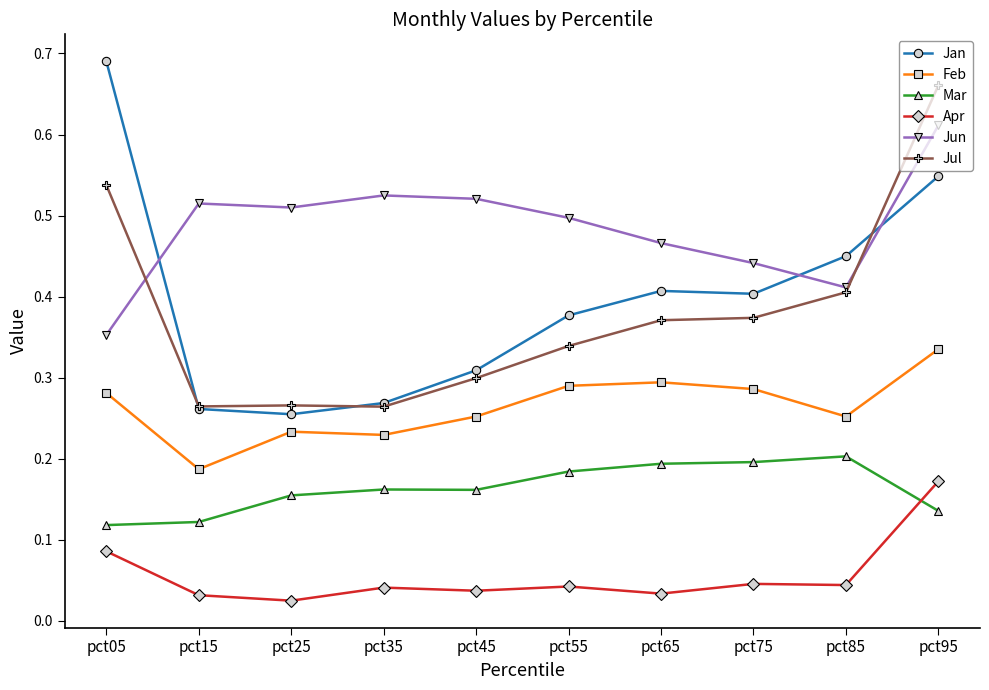

Which category has the highest value across all series?

pct05